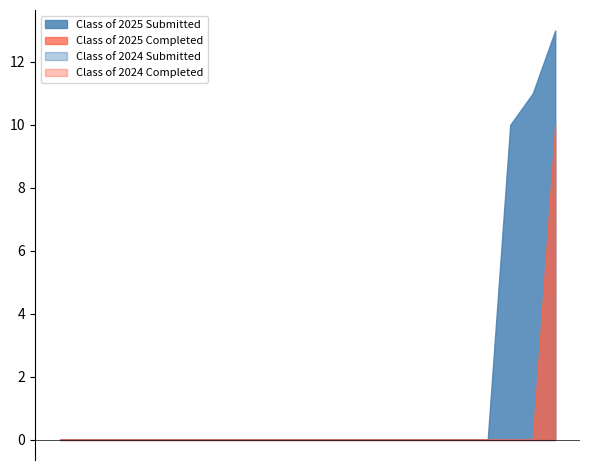

How many lines are shown in the chart?

4